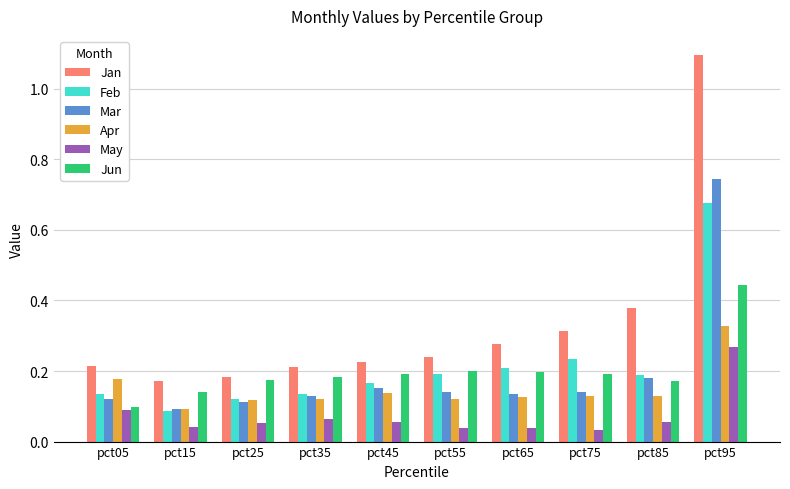

True or false: Apr has a value of 0.2 at pct05.

True